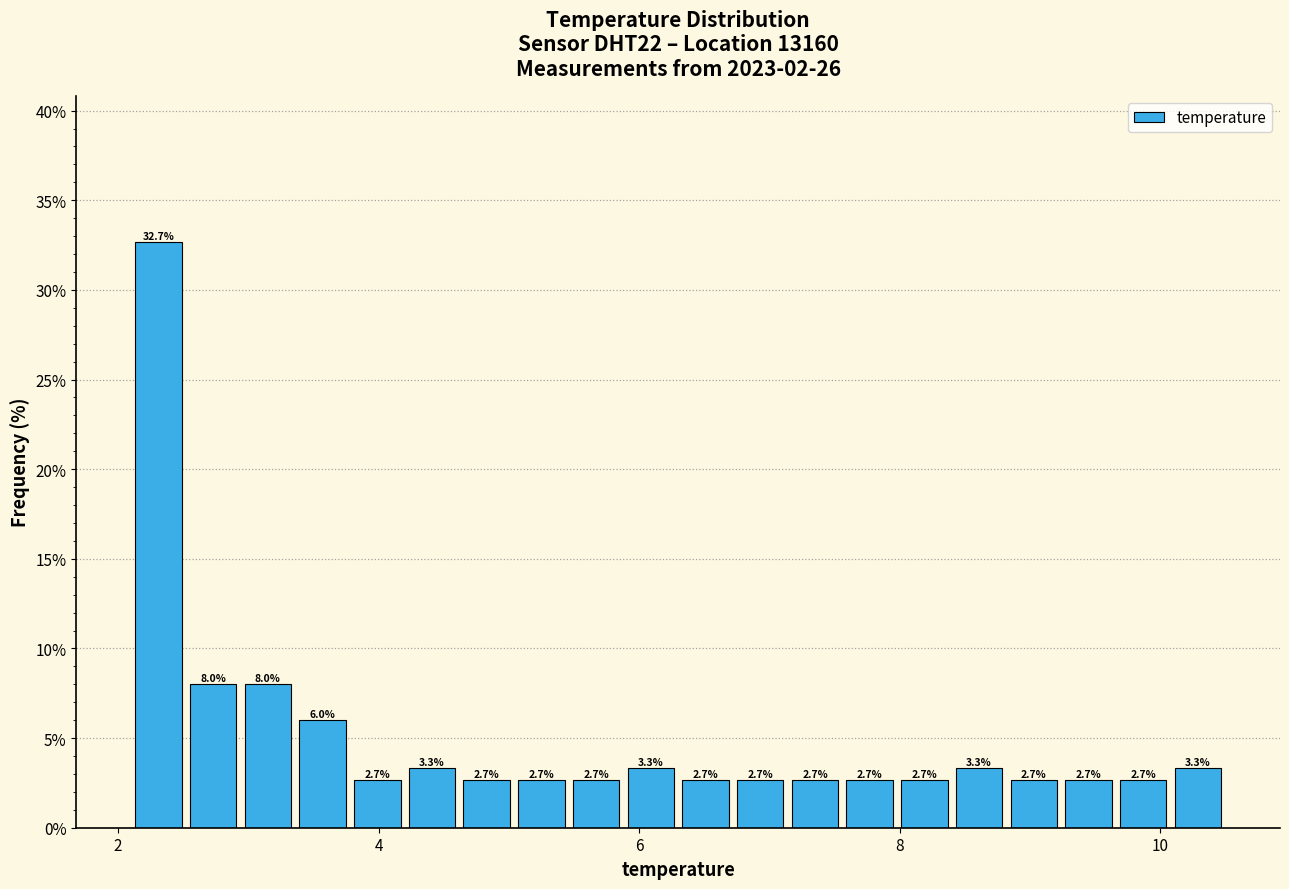

Read against the x-axis, roughly where is the centre of the tallest bar?

2.4